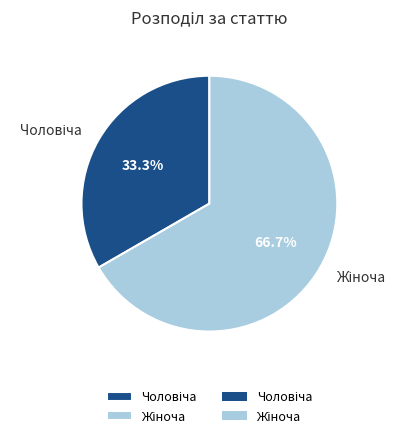

Is there any slice that represents more than half of the pie?

Yes